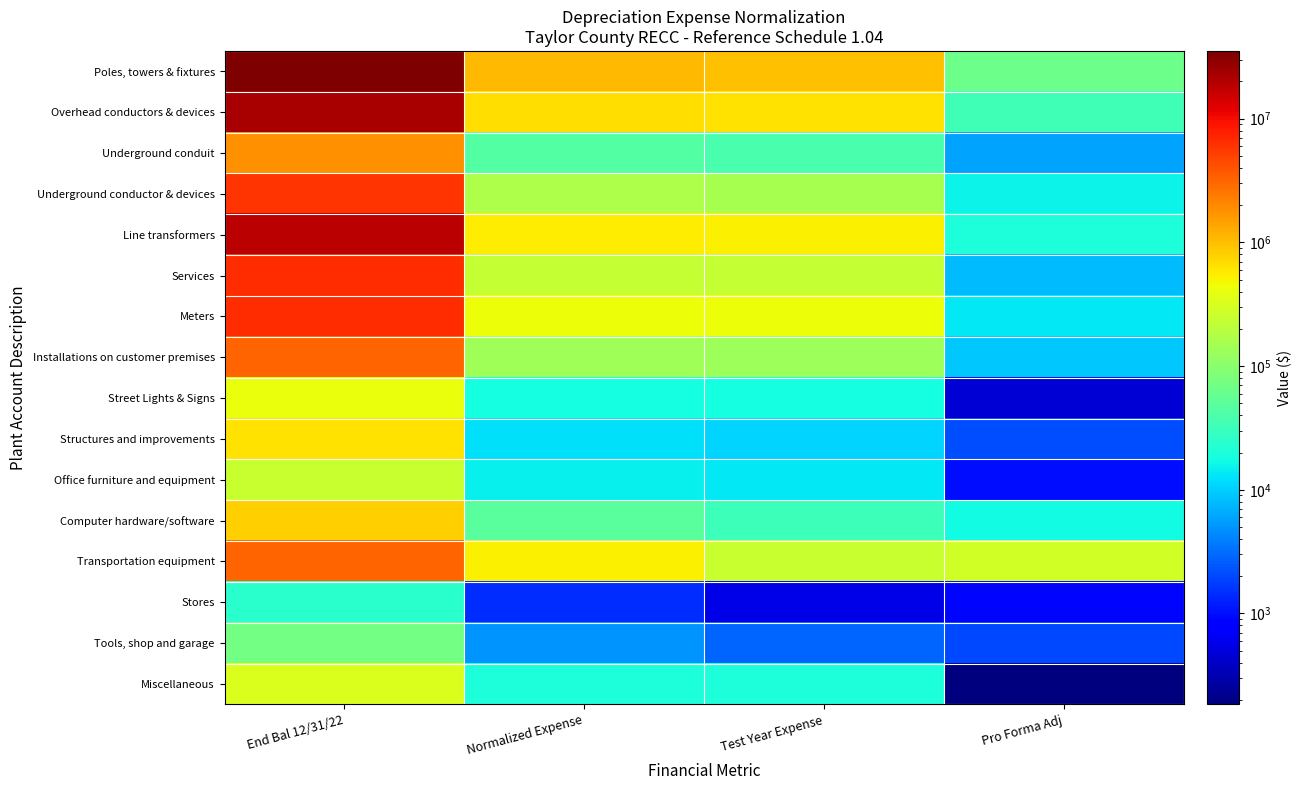

Which series changed the most between Normalized Expense and Test Year Expense?

Transportation equipment